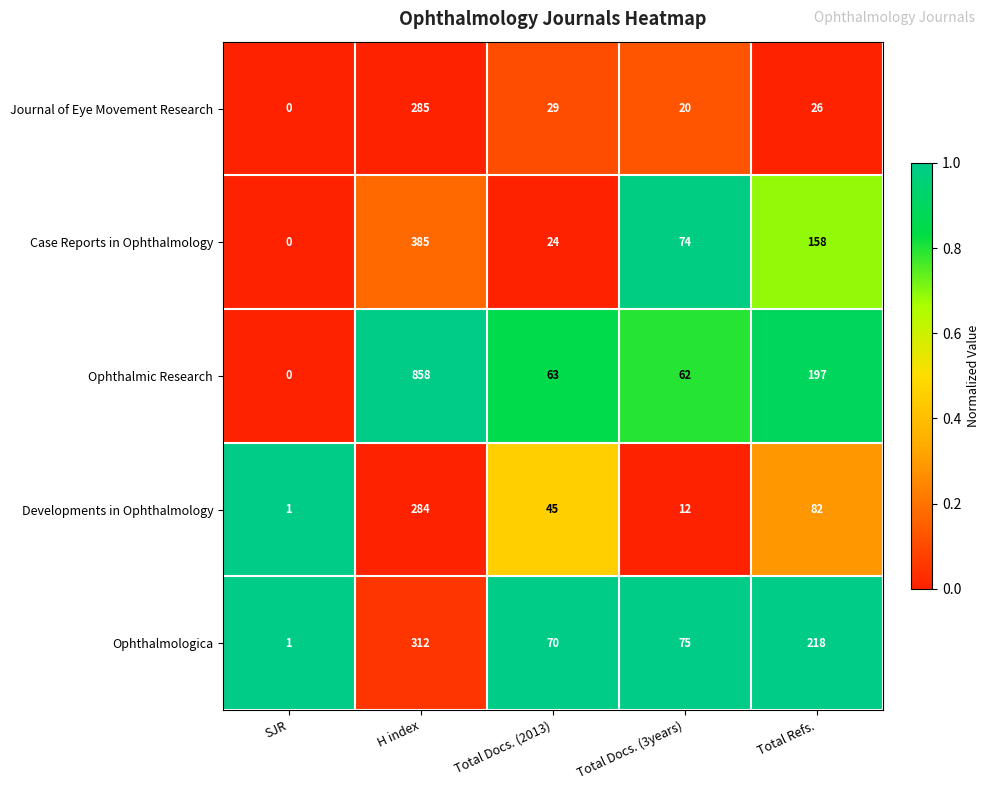

How many categories are shown in the chart?

5